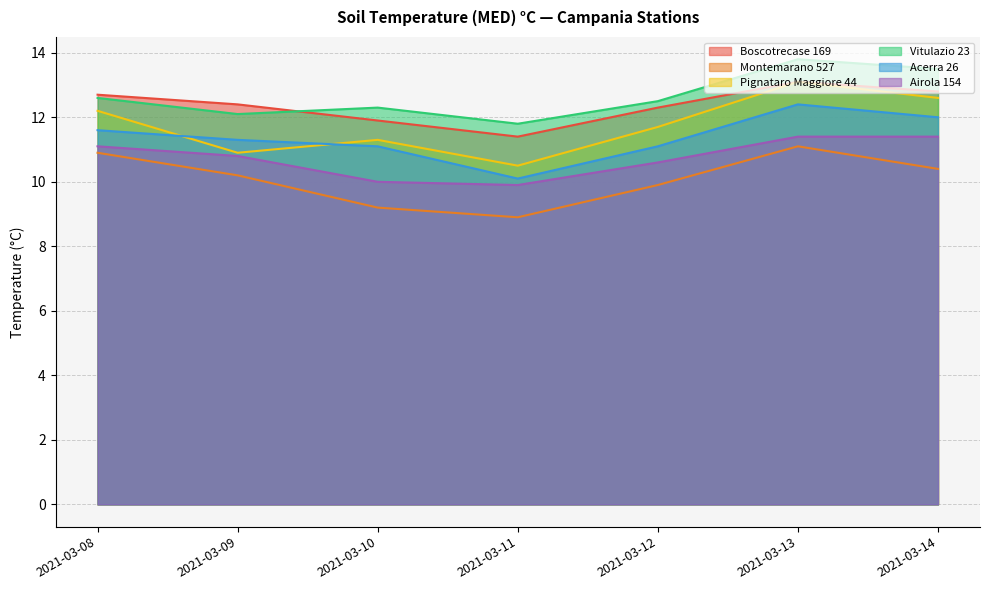

What is the total value across all series at 2021-03-08?

71.1